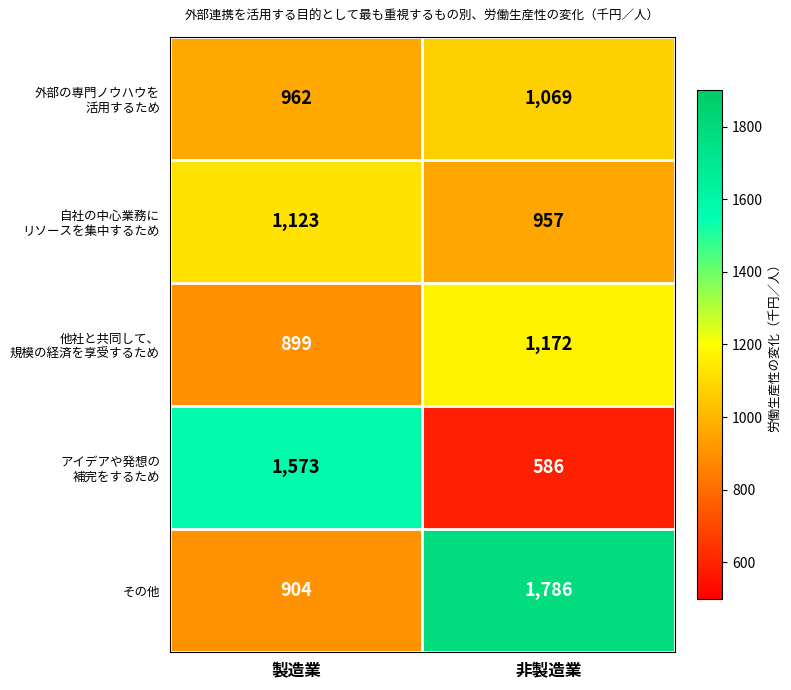

What is the difference between the highest and lowest values at 非製造業?

1200